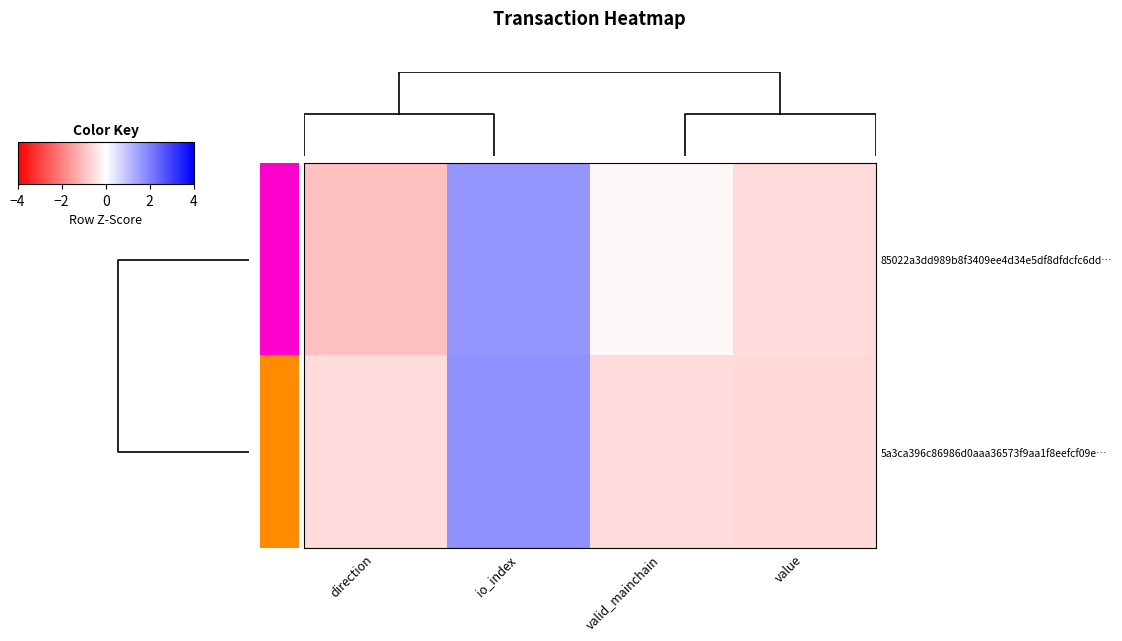

Between valid_mainchain and value, which is larger?

valid_mainchain